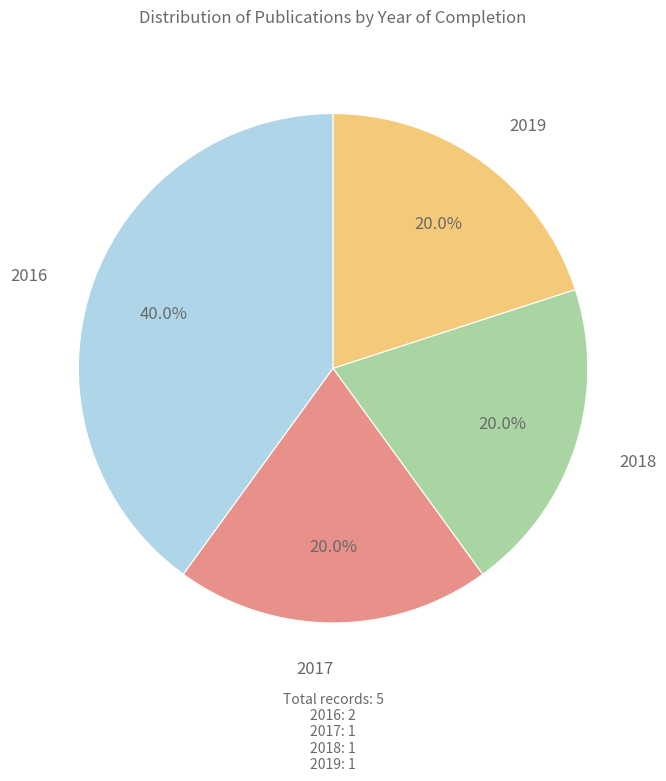

Is there any slice that represents more than half of the pie?

No